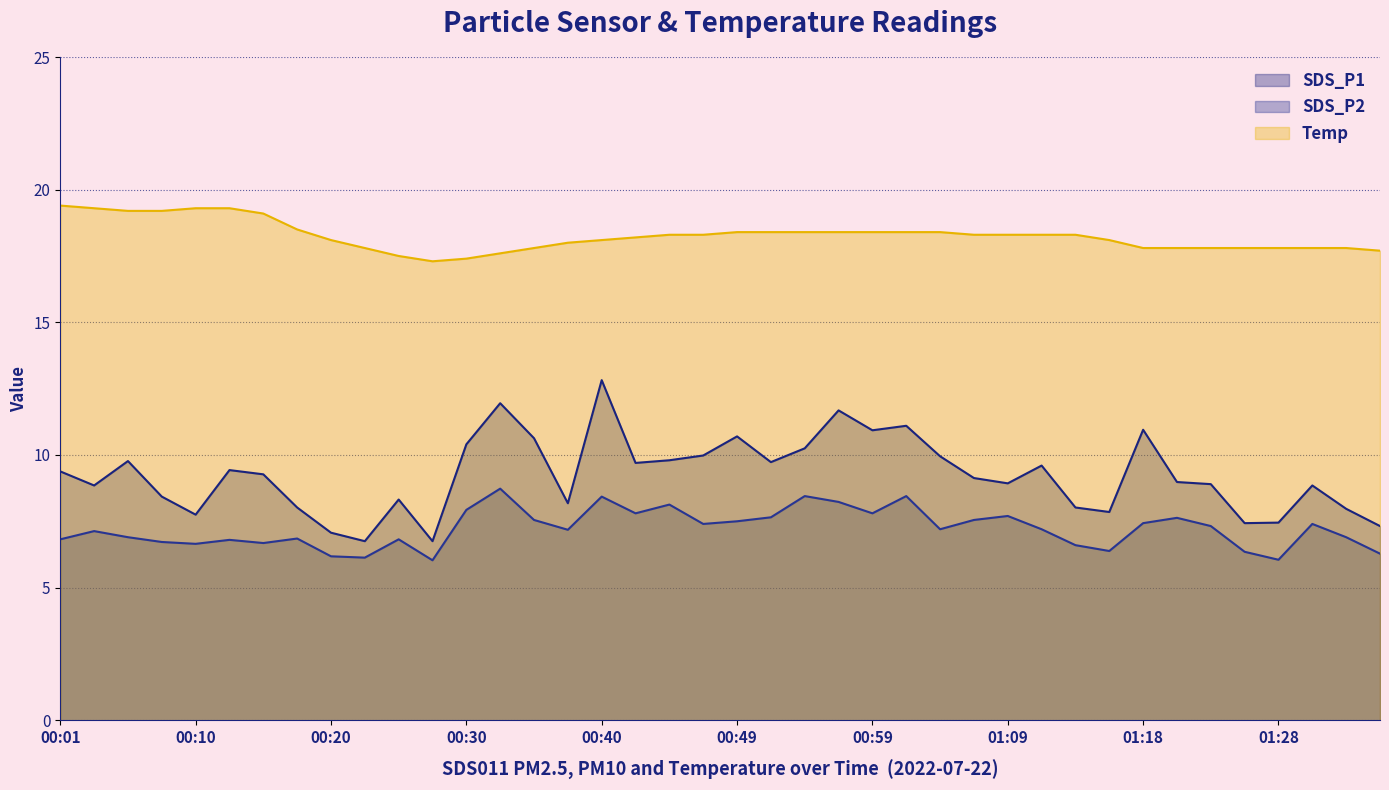

At how many categories does at least one series exceed 13?

40